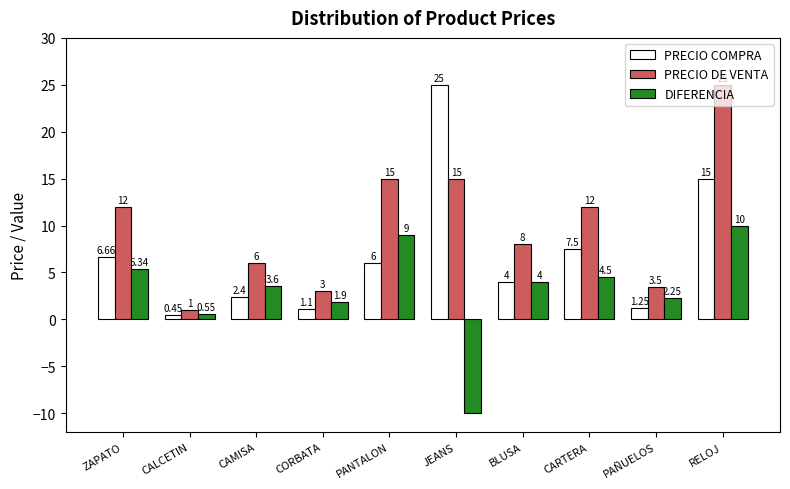

Count the number of categories in the chart.

10